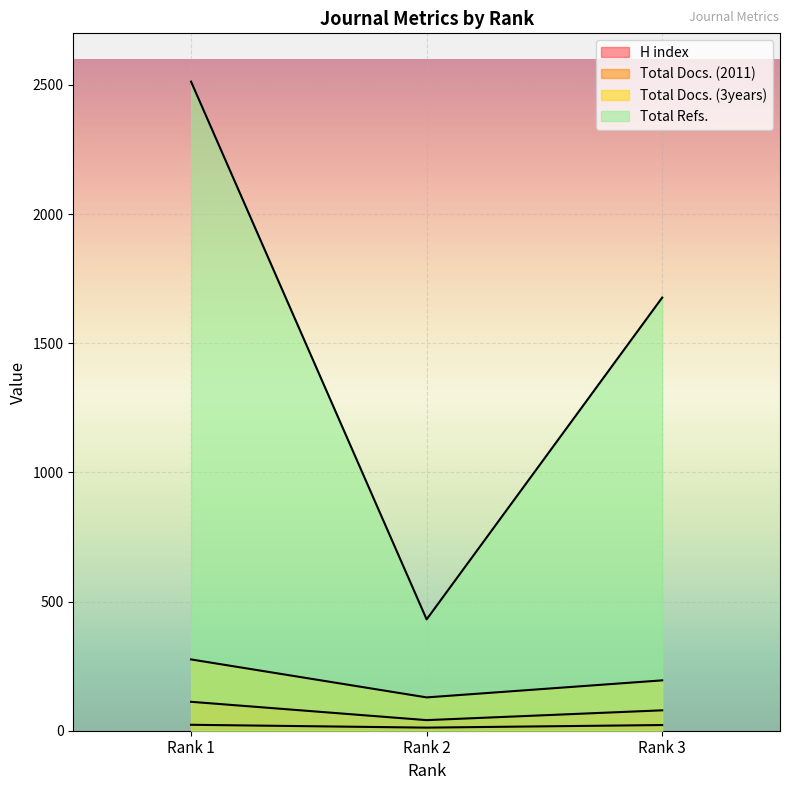

At Rank 2, list the series in order from smallest to largest.

H index, Total Docs. (2011), Total Docs. (3years), Total Refs.